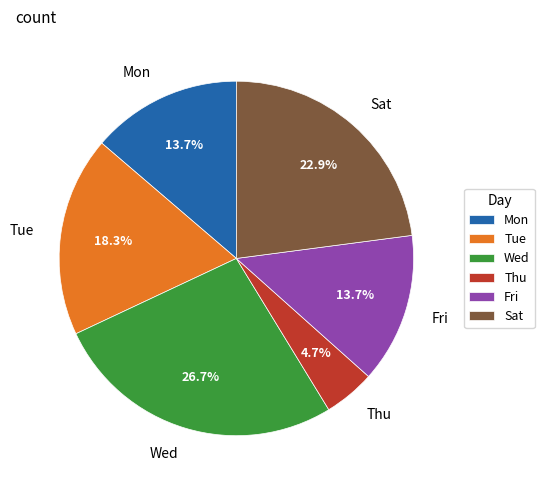

Is there any slice that represents more than half of the pie?

No